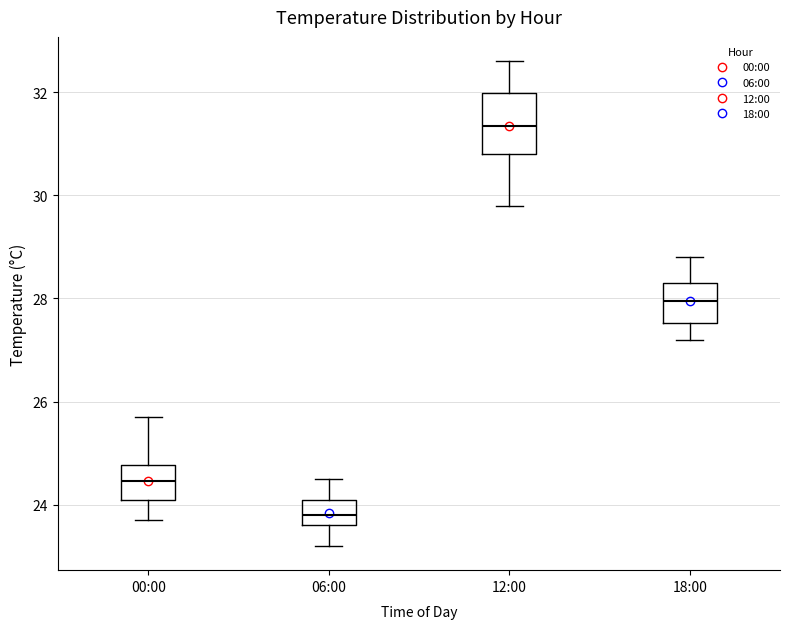

Which box is the tallest, from its lower edge to its upper edge?

12:00